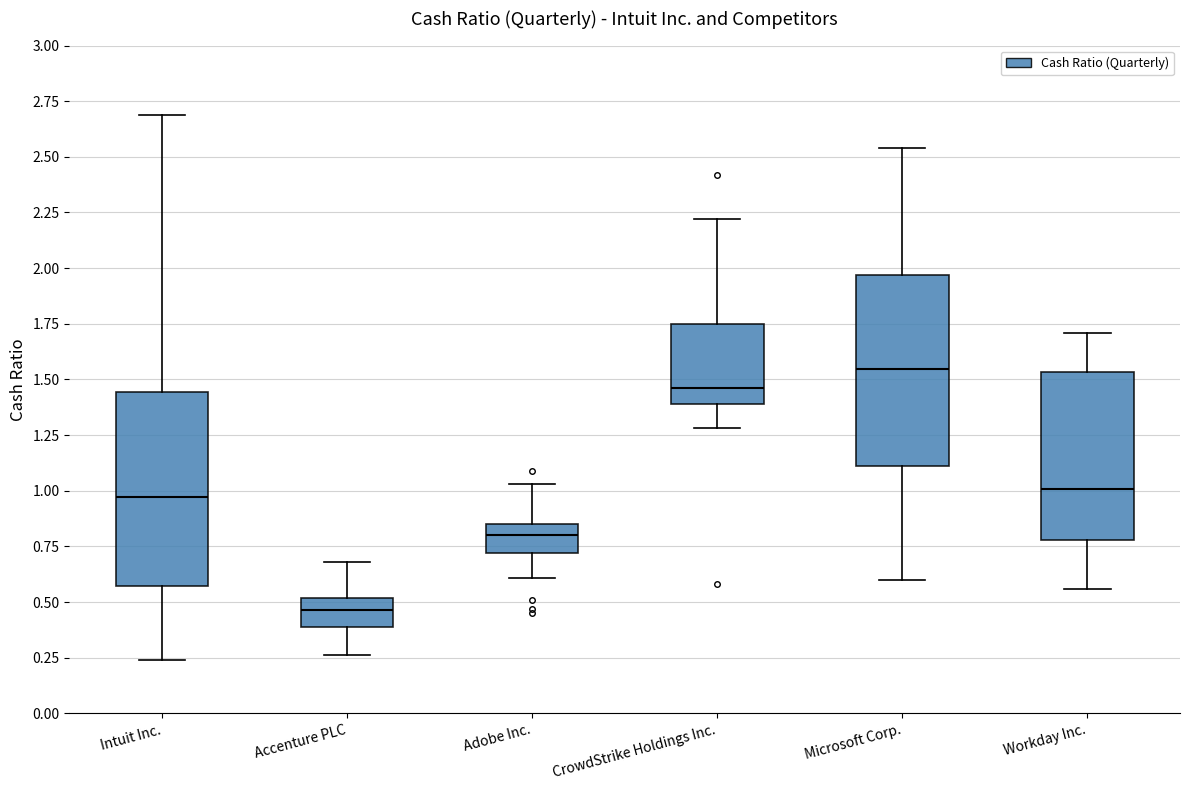

Where does the upper whisker of the box for Microsoft Corp. end on the y-axis? The values are not printed on the chart, so give them approximately, as read against the axis.

2.55